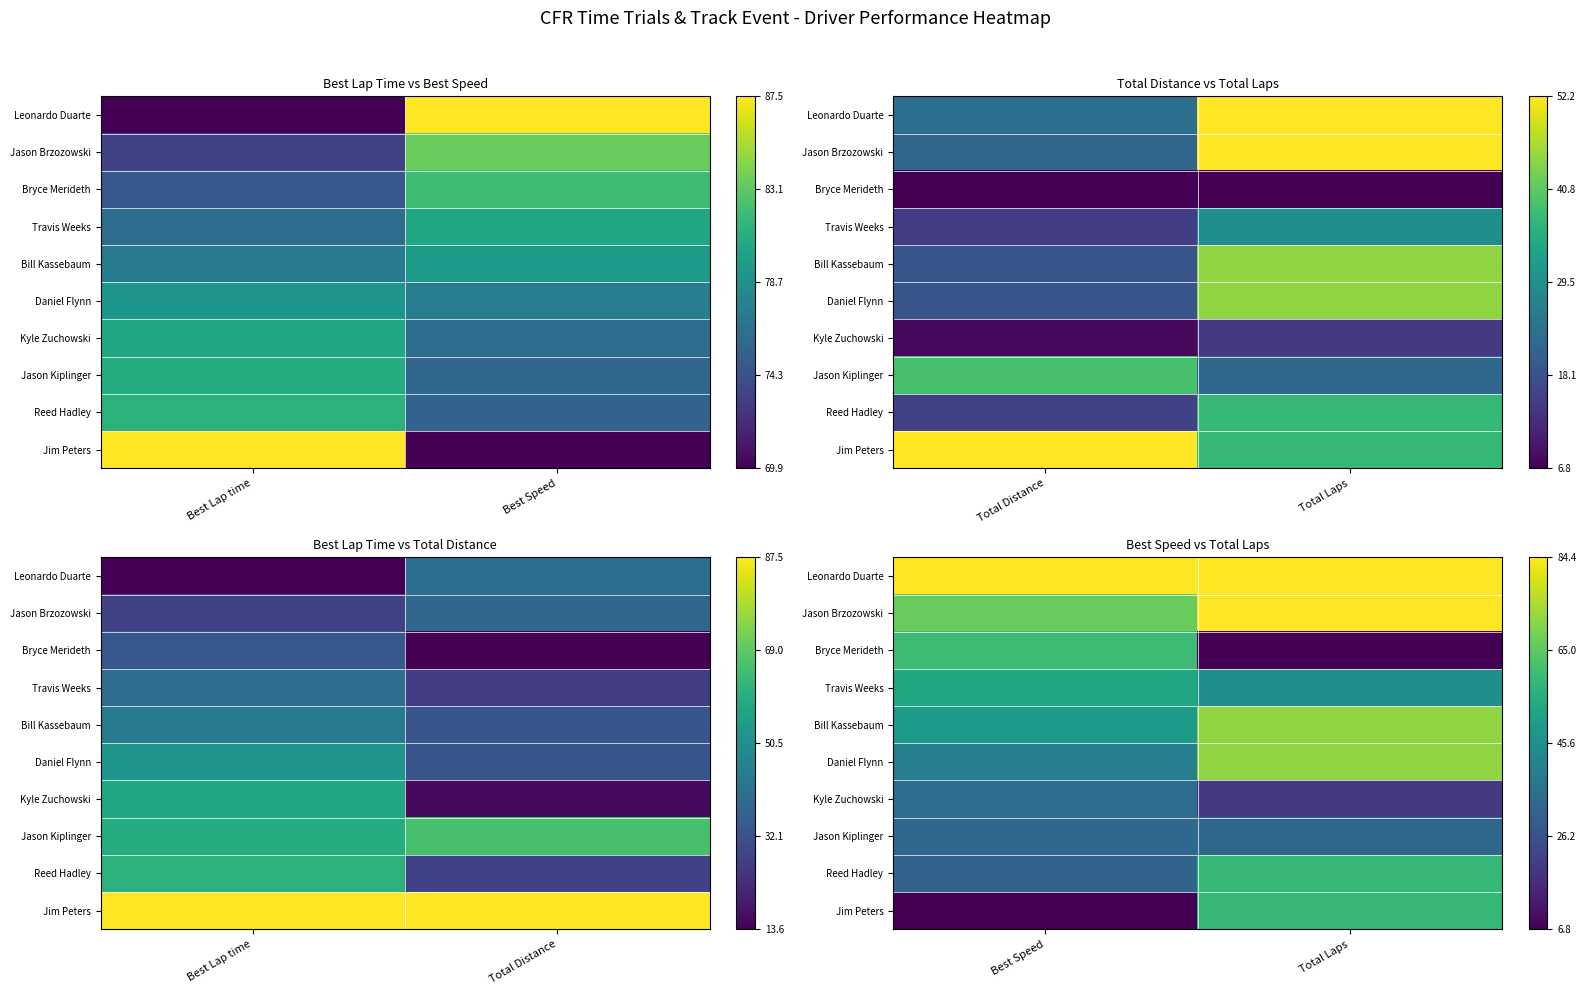

Is the value of Leonardo Duarte at Total Laps greater than the value of Travis Weeks at Best Speed?

Yes